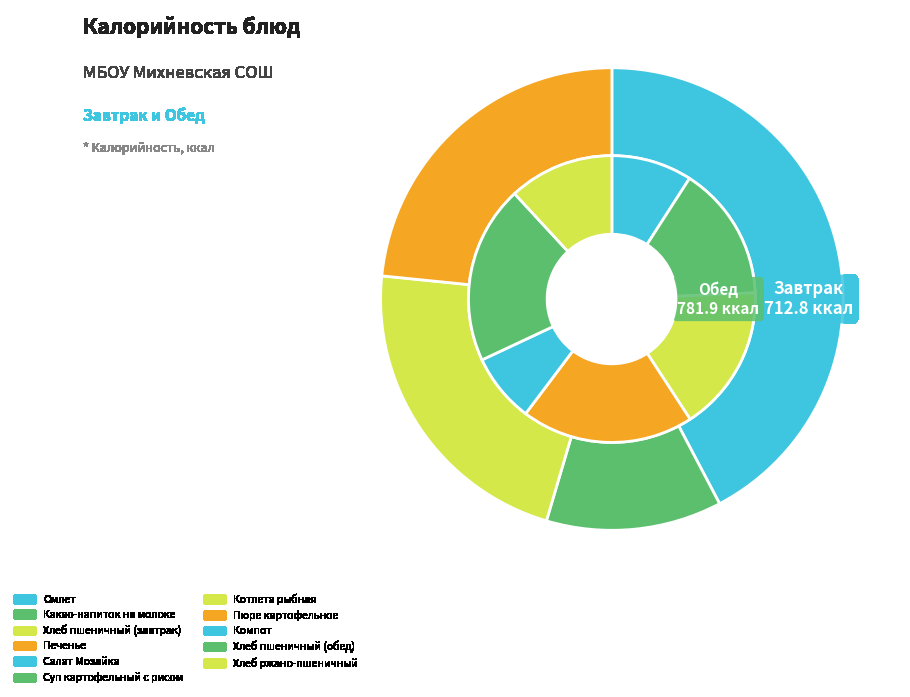

Is there any slice that represents more than half of the pie?

No